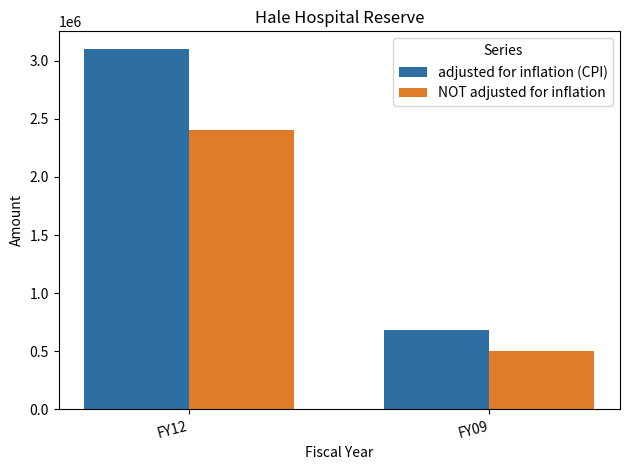

Which series has the widest spread of values?

adjusted for inflation (CPI)